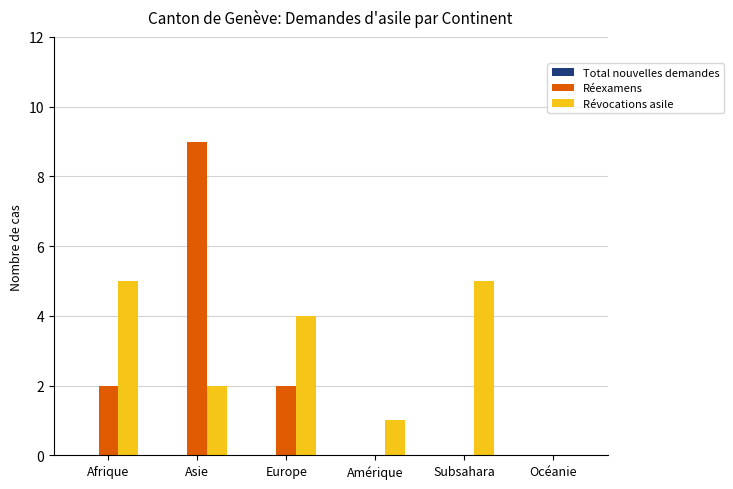

Where does the Révocations asile series first go above 4?

Afrique